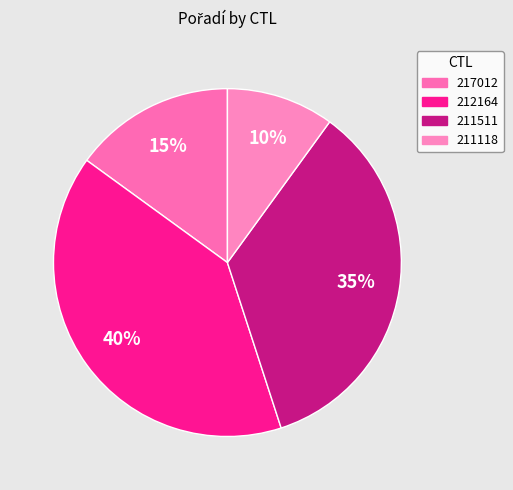

Which has a higher value, 217012 or 211511?

211511